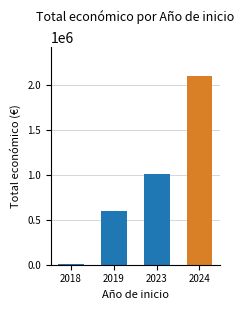

What is the approximate value at 2023?

1009999